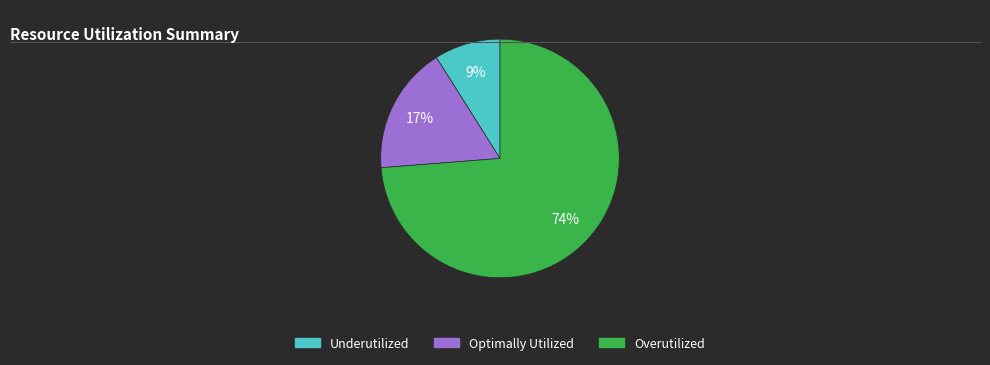

Is there a majority slice in this chart?

Yes